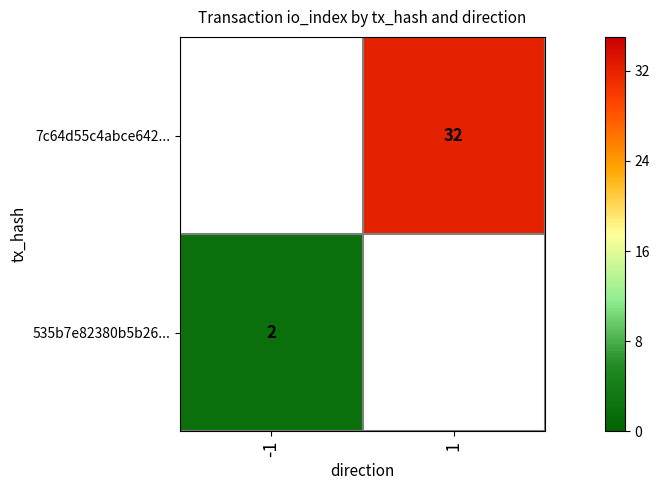

Is it true that 7c64d55c4abce642... equals 47.7 at 1?

False